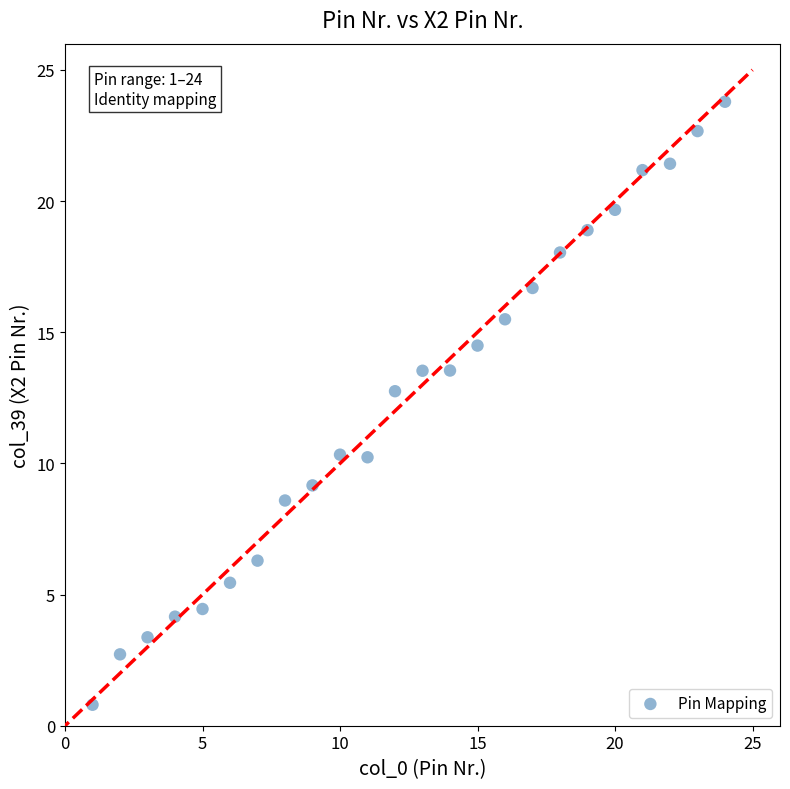

What is the range of X values (max minus min)?

23.0